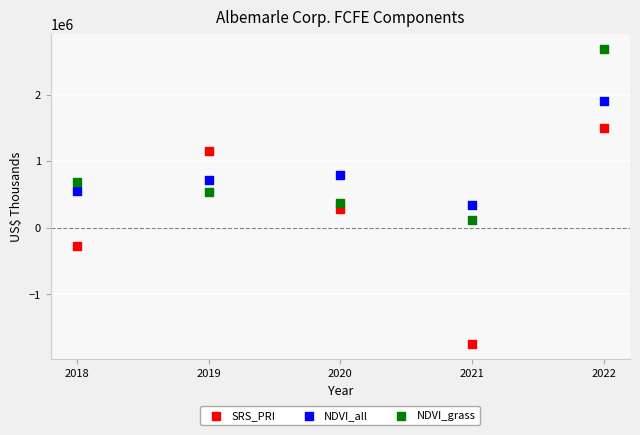

Which series reaches the minimum Y coordinate?

SRS_PRI